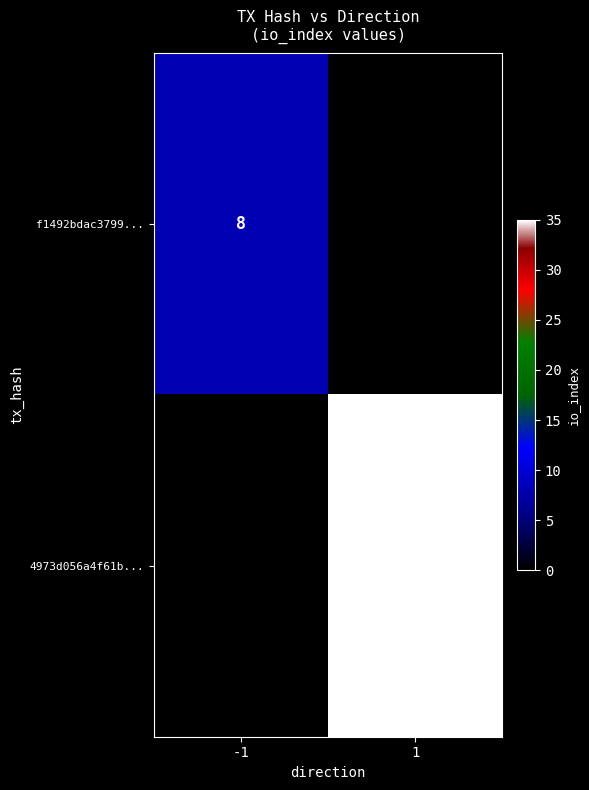

What is the spread (max minus min) of values at 1?

35